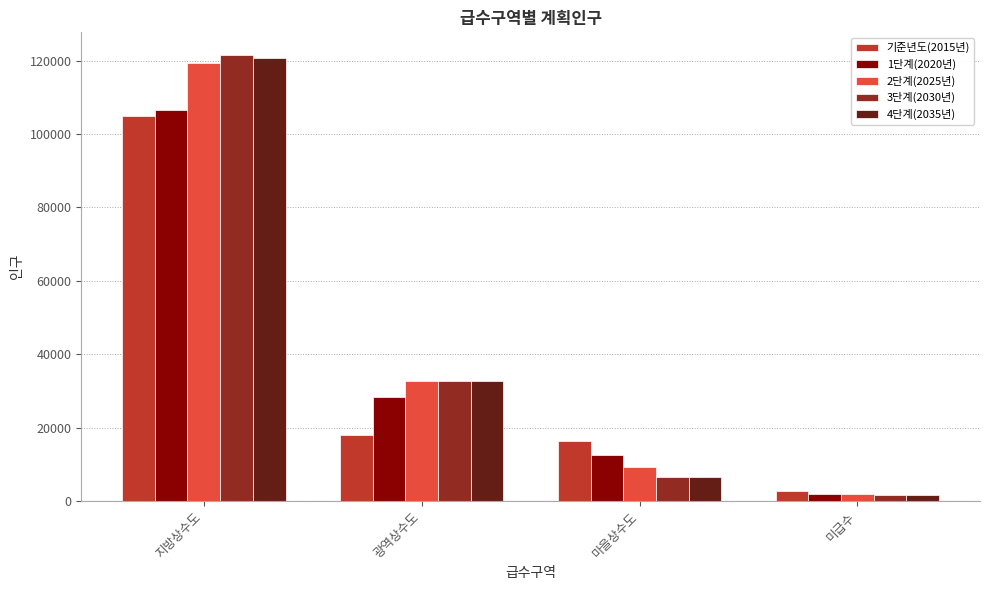

True or false: 기준년도(2015년) has a value of 30838 at 광역상수도.

False